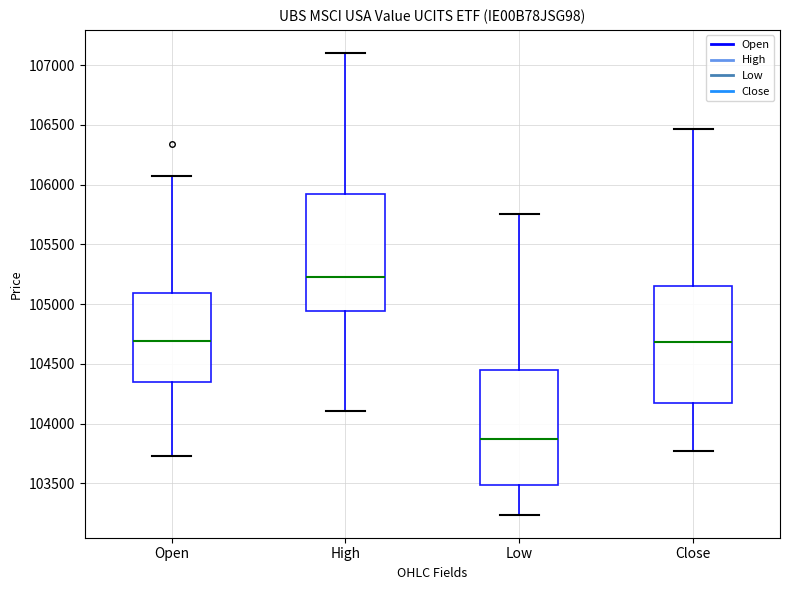

Where is the lower edge of the box for High on the y-axis? The values are not printed on the chart, so give them approximately, as read against the axis.

104950